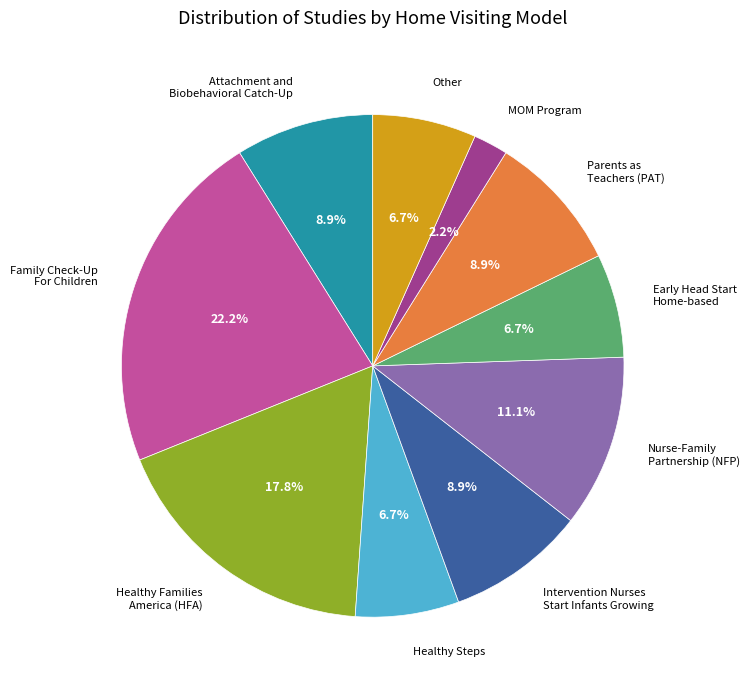

What is the total percentage of MOM Program and Intervention Nurses Start Infants Growing?

11.1%